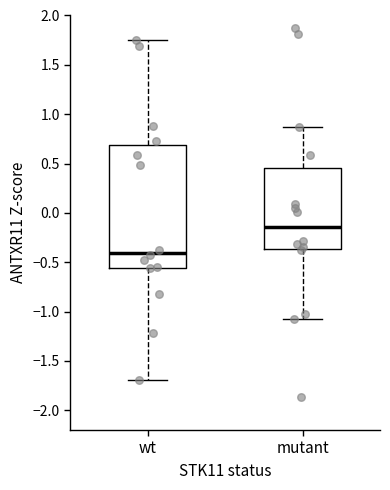

Which box's median line is the highest?

mutant